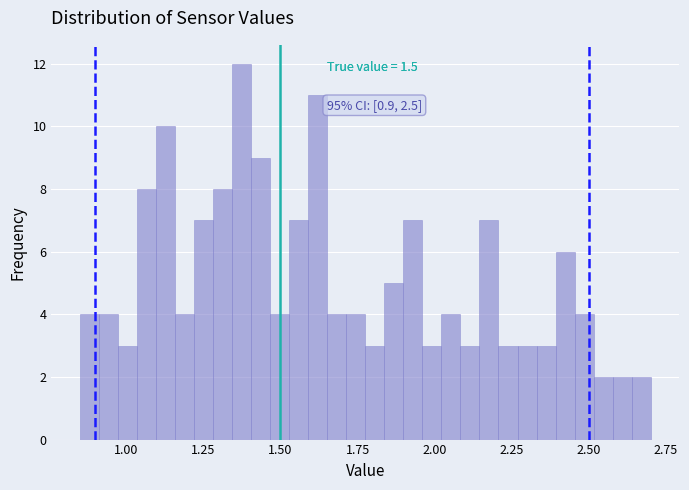

Read against the x-axis, roughly where is the centre of the tallest bar?

1.35